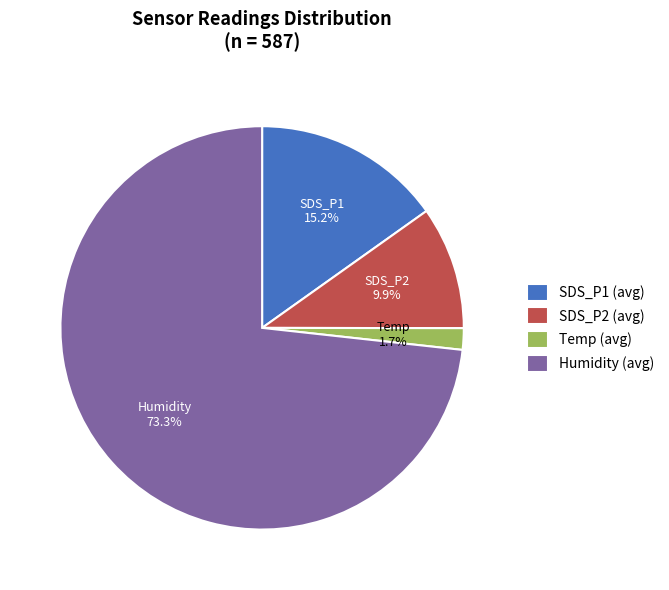

What is the largest slice in the pie chart?

Humidity